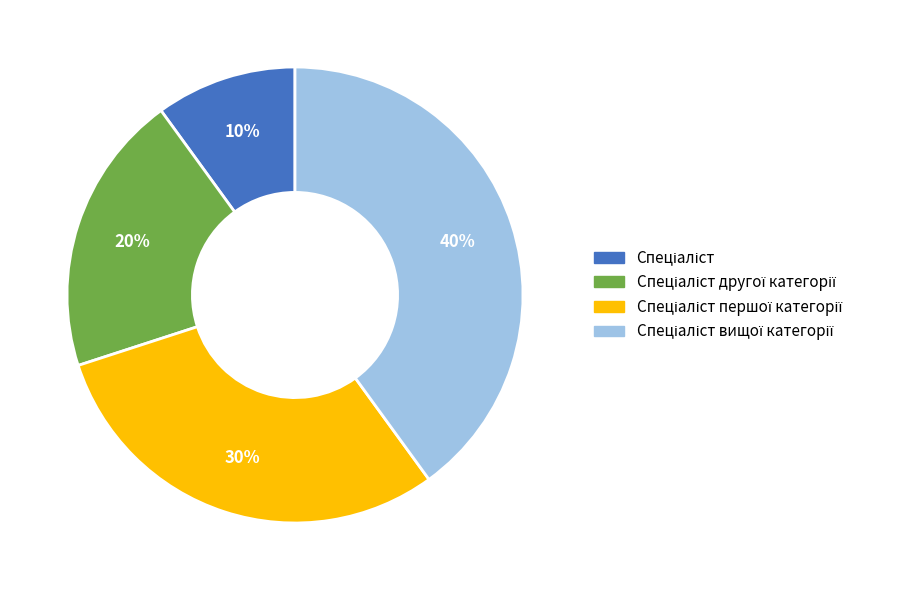

How many slices are in this pie chart?

4